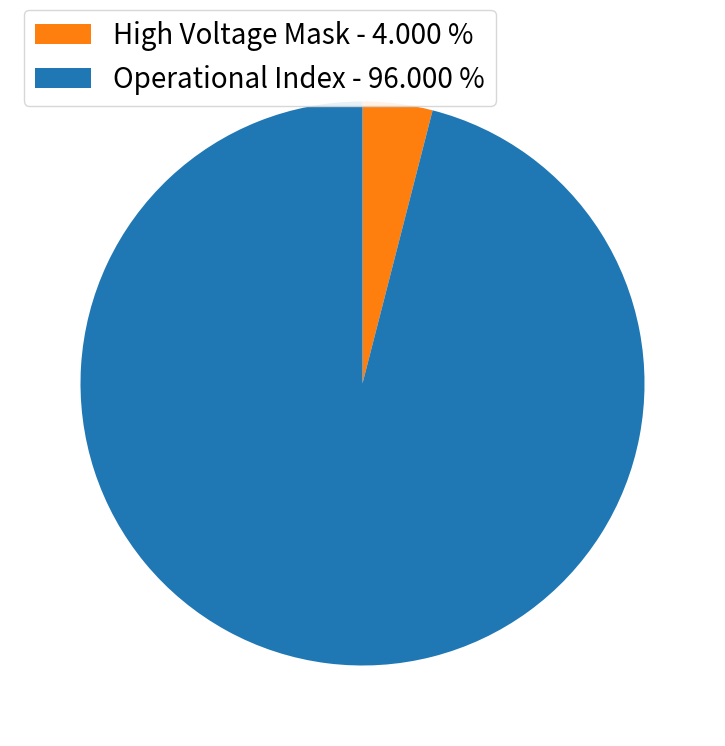

What is the majority slice?

Operational Index - 96.000 %